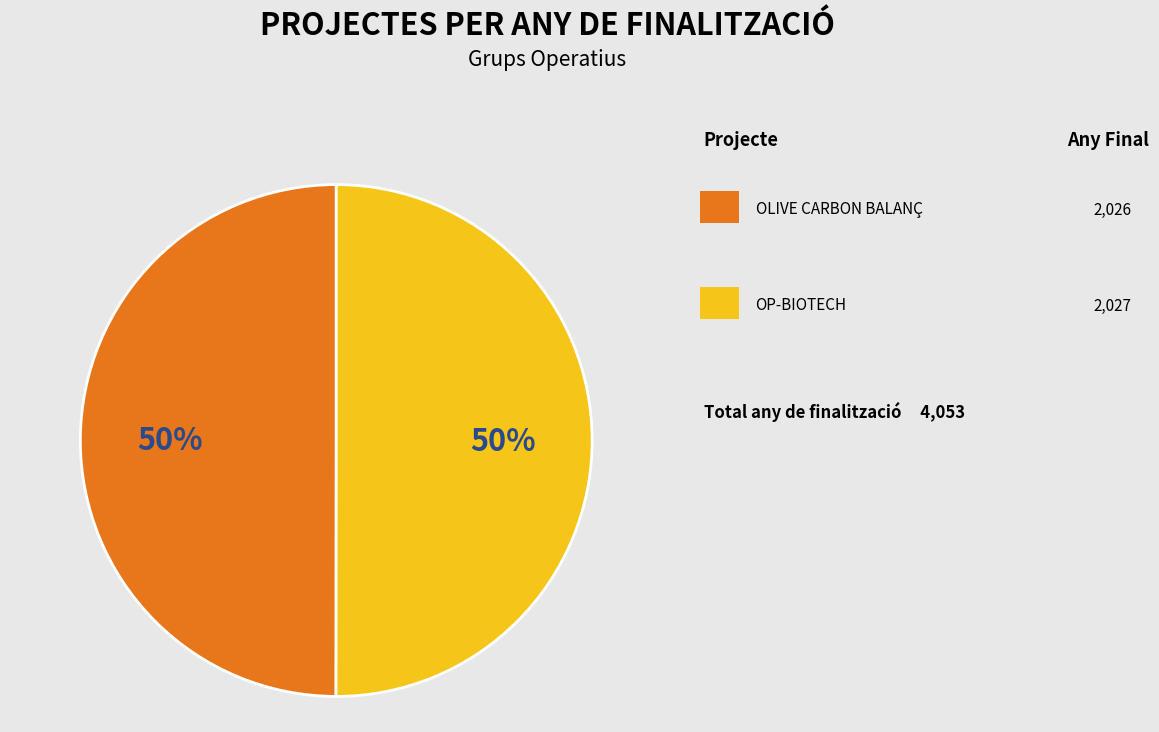

To the nearest percent, what is the average slice percentage?

50%